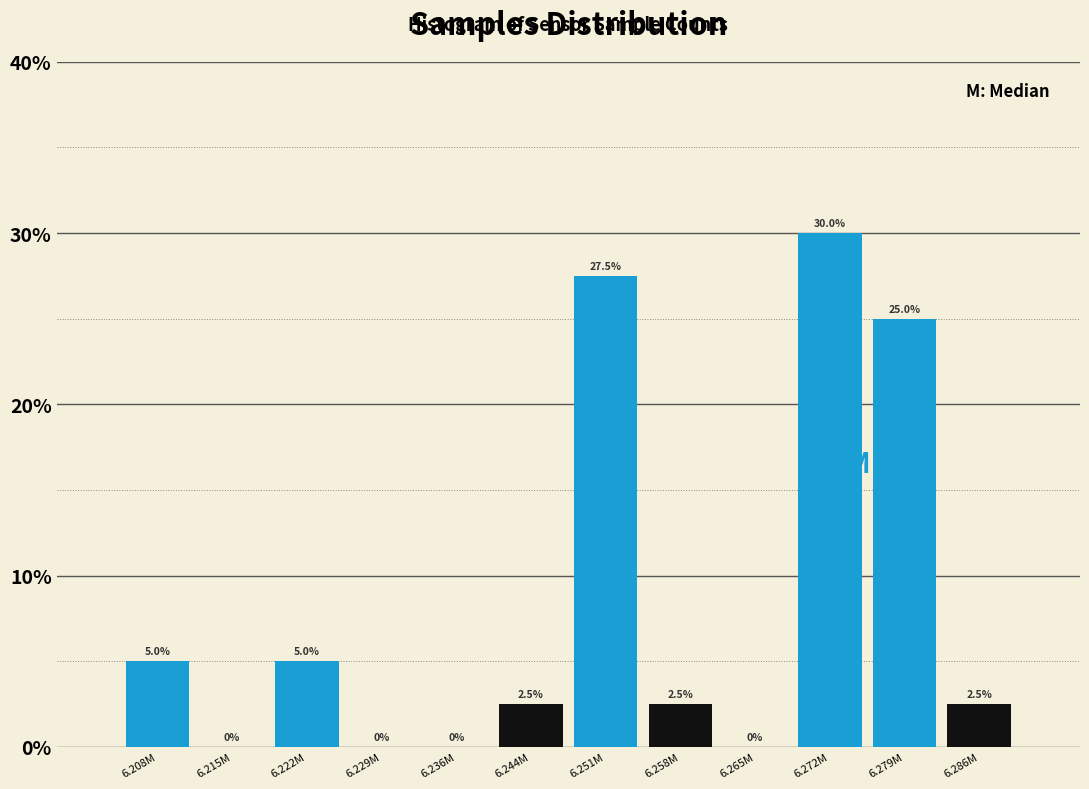

Reading left to right, transcribe all the data shown in this chart.

6.208M=5.0	6.215M=0.0	6.222M=5.0	6.229M=0.0	6.236M=0.0	6.244M=2.5	6.251M=27.5	6.258M=2.5	6.265M=0.0	6.272M=30.0	6.279M=25.0	6.286M=2.5